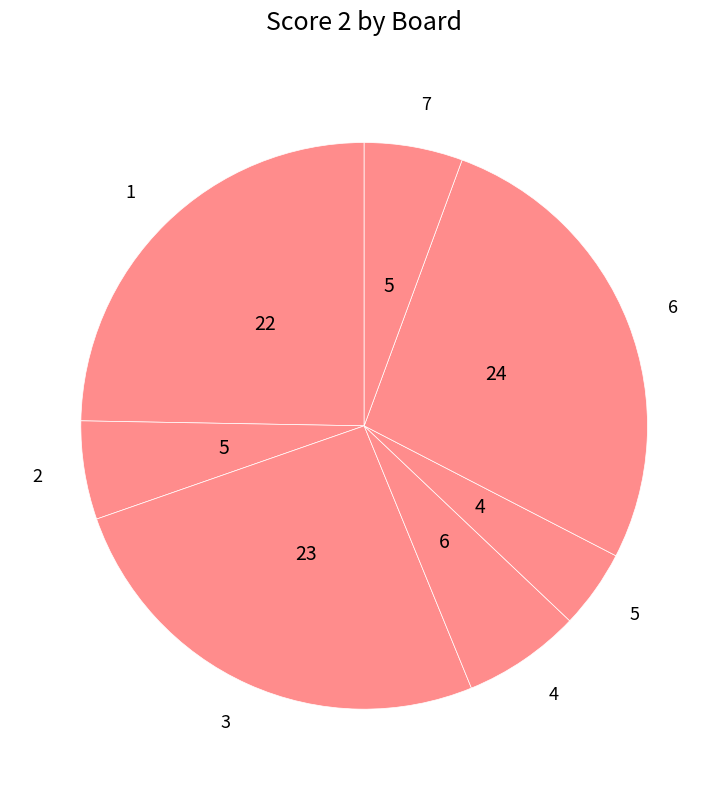

Do 6 and 5 together represent more than half of the pie?

No